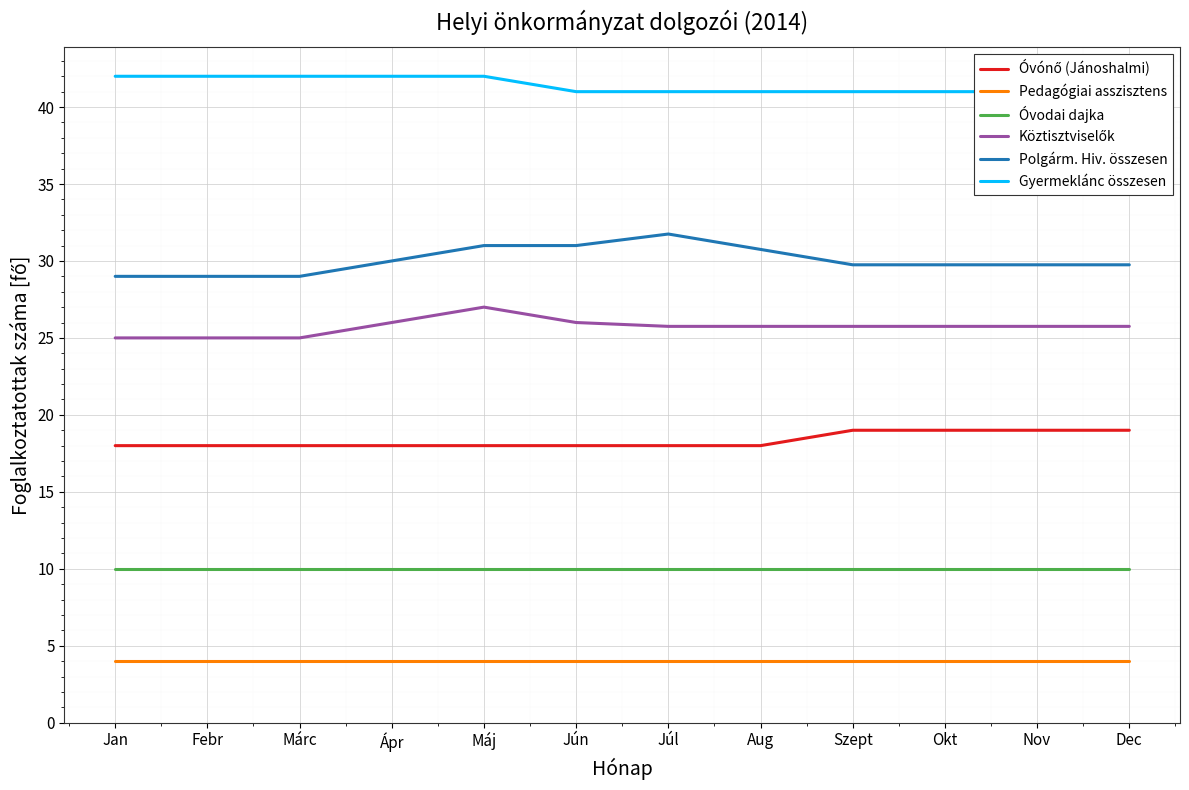

At which category is the sum across all series the highest?

Máj